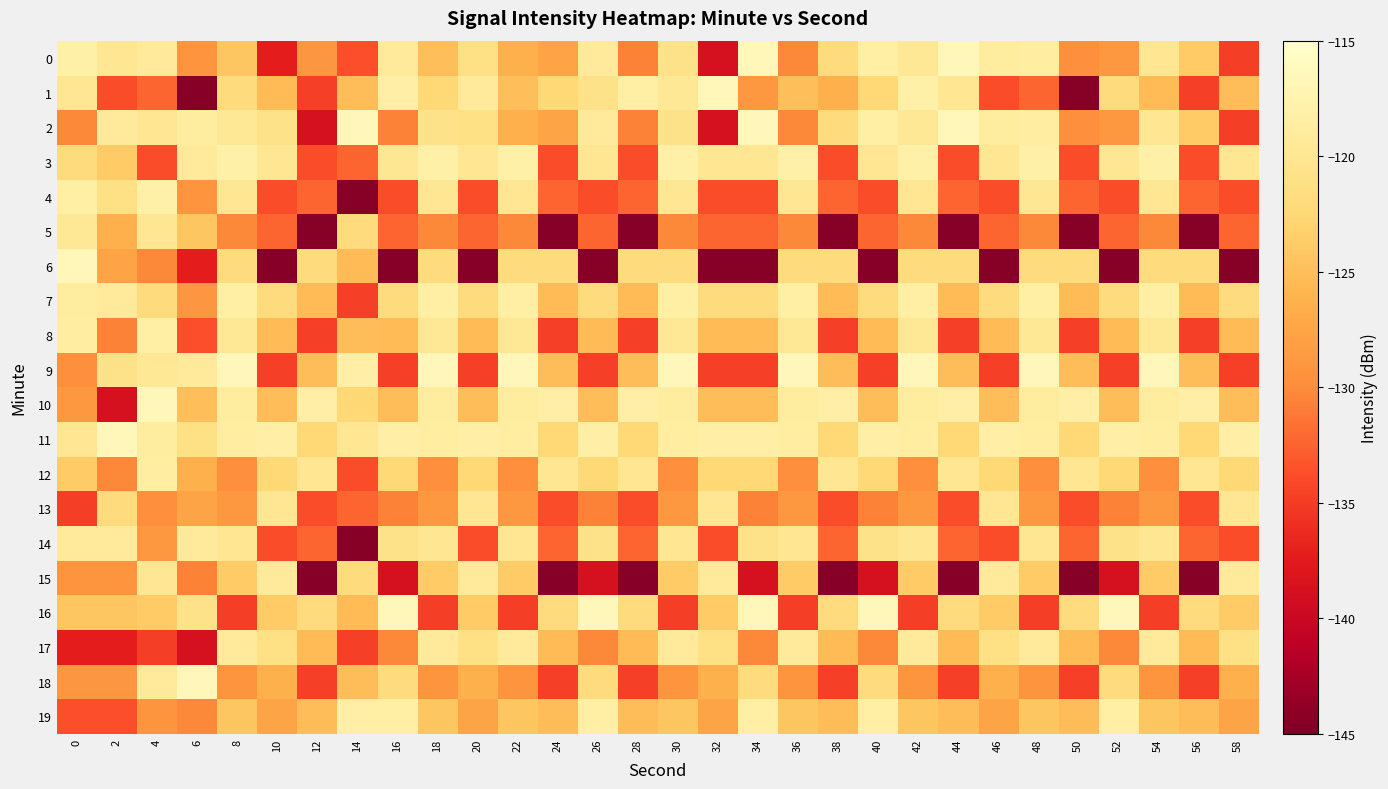

Which has a higher value, 42 or 12?

42